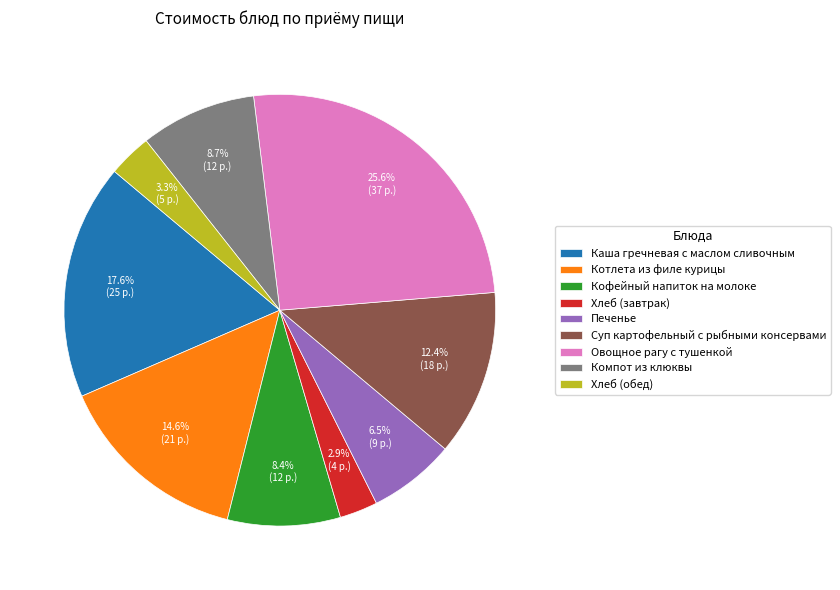

What is the ratio of the value at Овощное рагу с тушенкой to the value at Кофейный напиток на молоке?

3.0